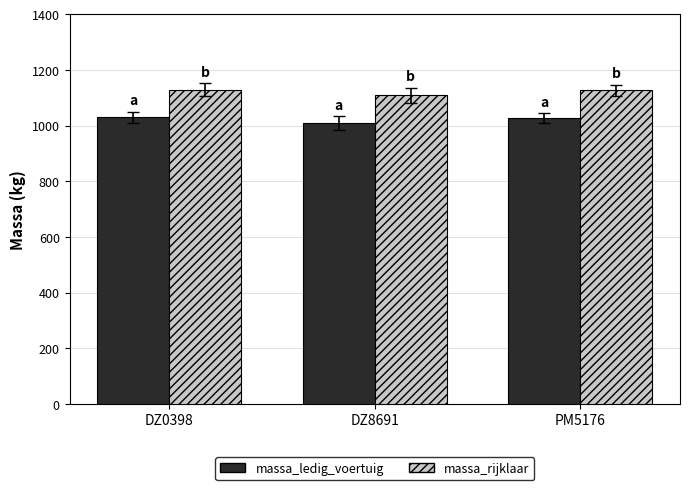

Are the bars horizontal?

No